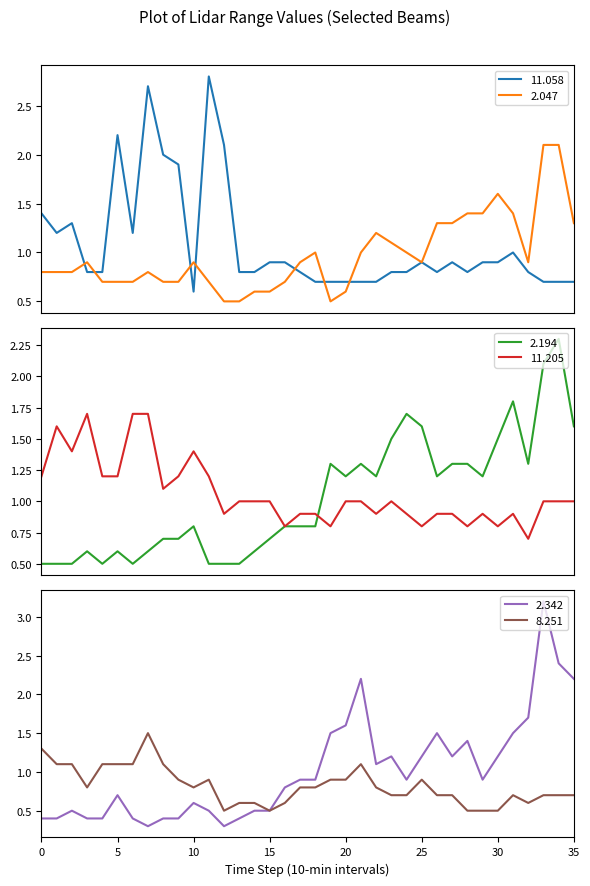

The value of 2.194 at 22 is 1.2. True or false?

True